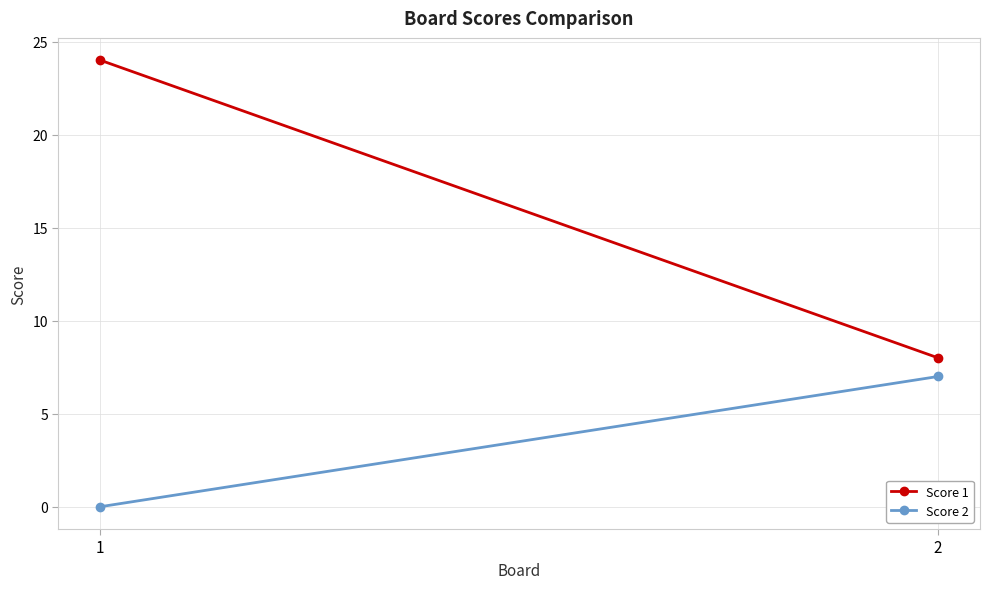

How many lines are shown in the chart?

2